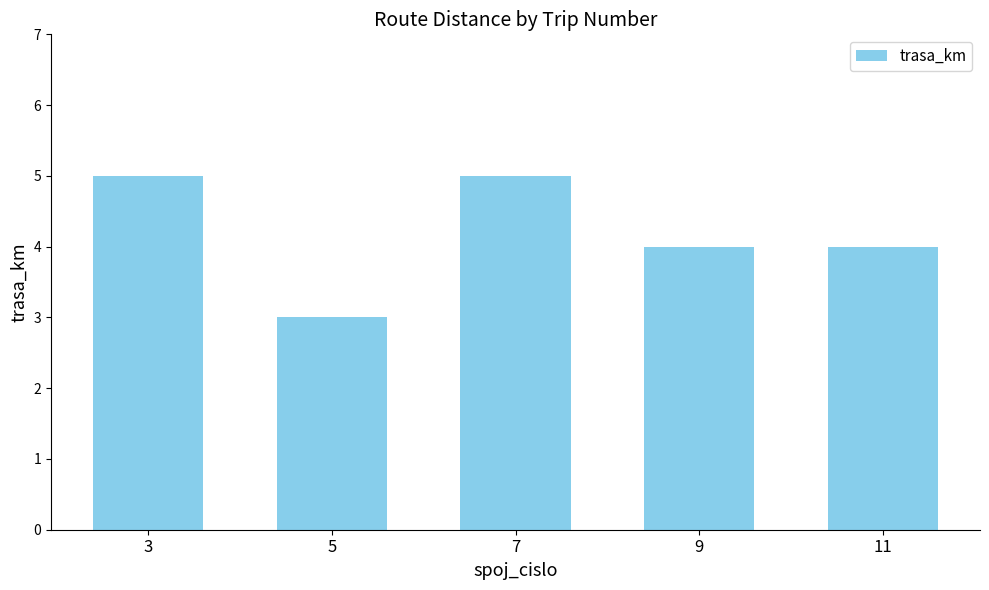

What is the smallest value displayed?

3